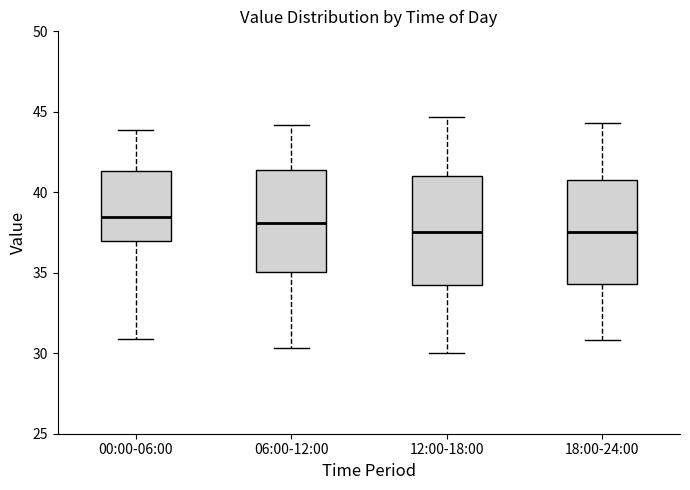

Reading left to right, read every box against the y-axis: the position of its median line, the range the box covers, and the ends of its whiskers. The values are not printed on the chart, so give them approximately, as read against the axis.

00:00-06:00: median 38.5, box 37.0 to 41.5, whiskers 31.0 to 44.0
06:00-12:00: median 38.0, box 35.0 to 41.5, whiskers 30.5 to 44.0
12:00-18:00: median 37.5, box 34.5 to 41.0, whiskers 30.0 to 44.5
18:00-24:00: median 37.5, box 34.5 to 41.0, whiskers 31.0 to 44.5